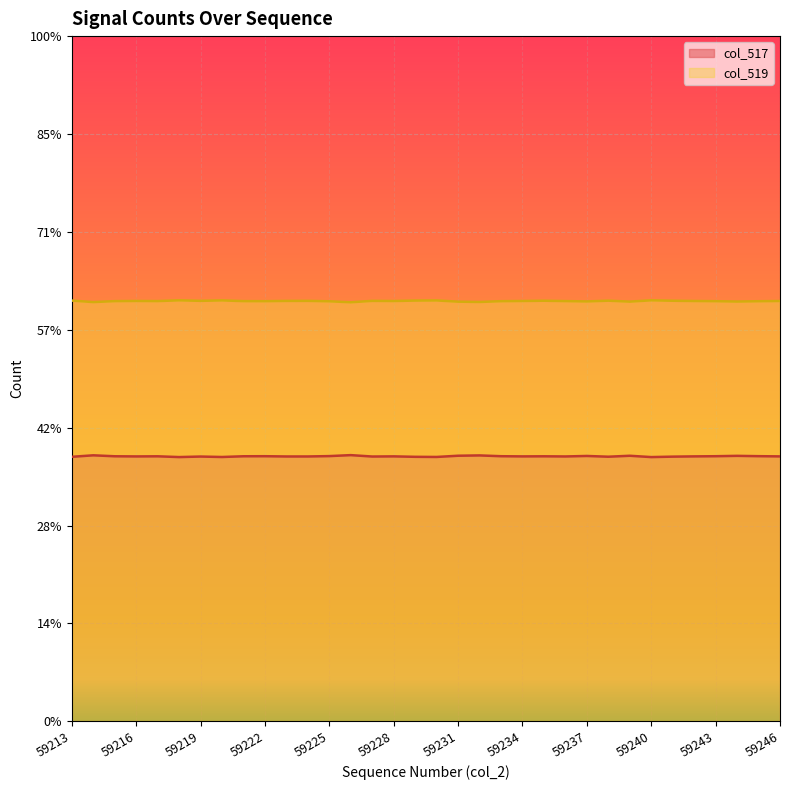

What is the difference between the maximum and minimum values in the col_519 series?

187